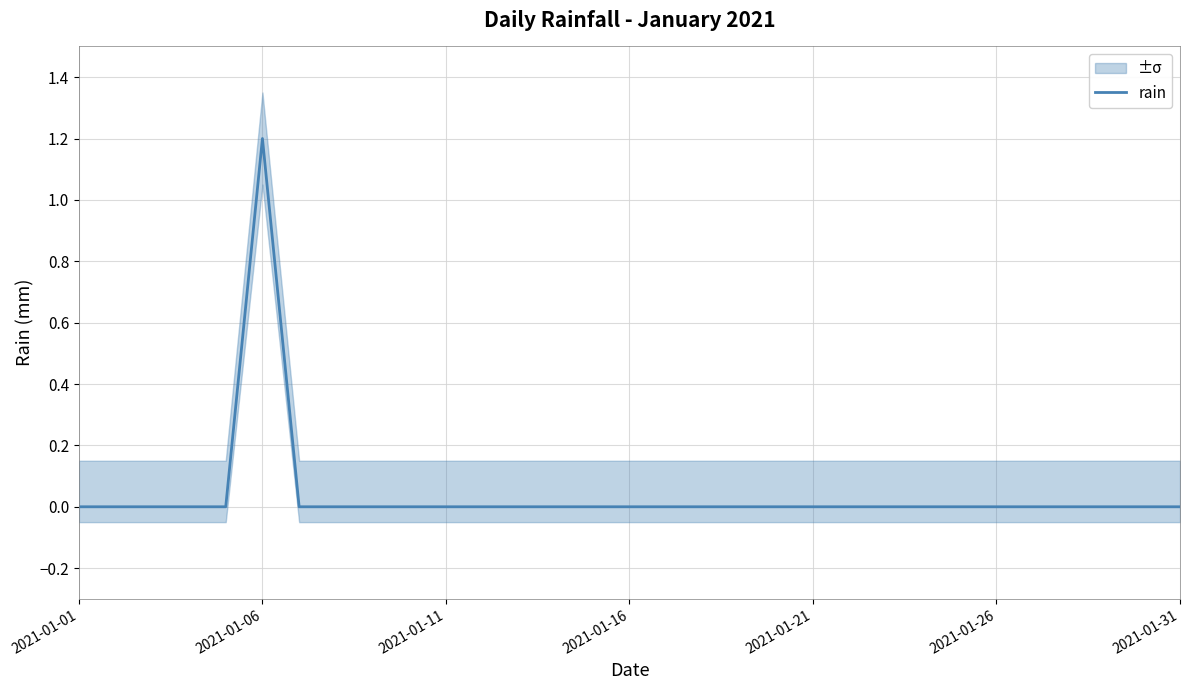

What is the difference between the maximum and minimum values?

1.2